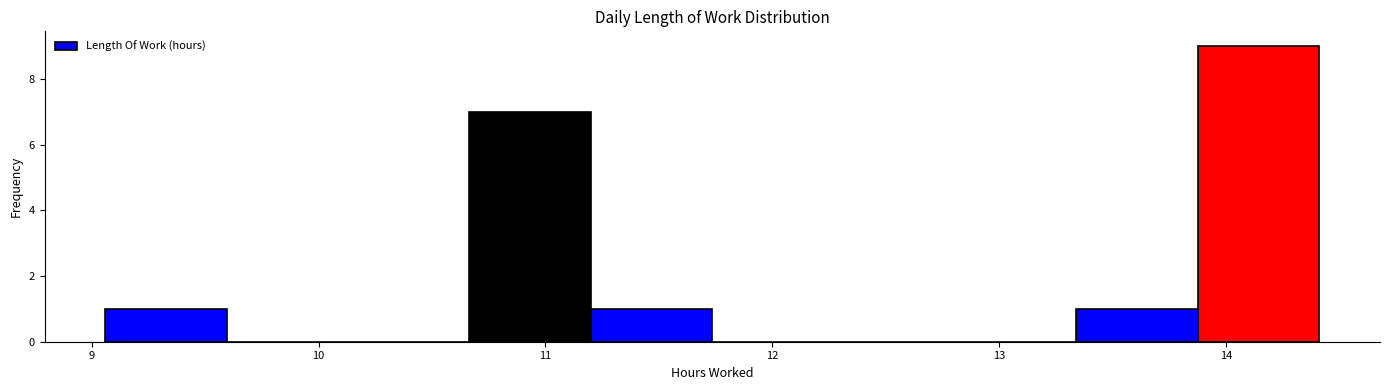

Which range on the x-axis has the tallest bar?

13.9 to 14.4